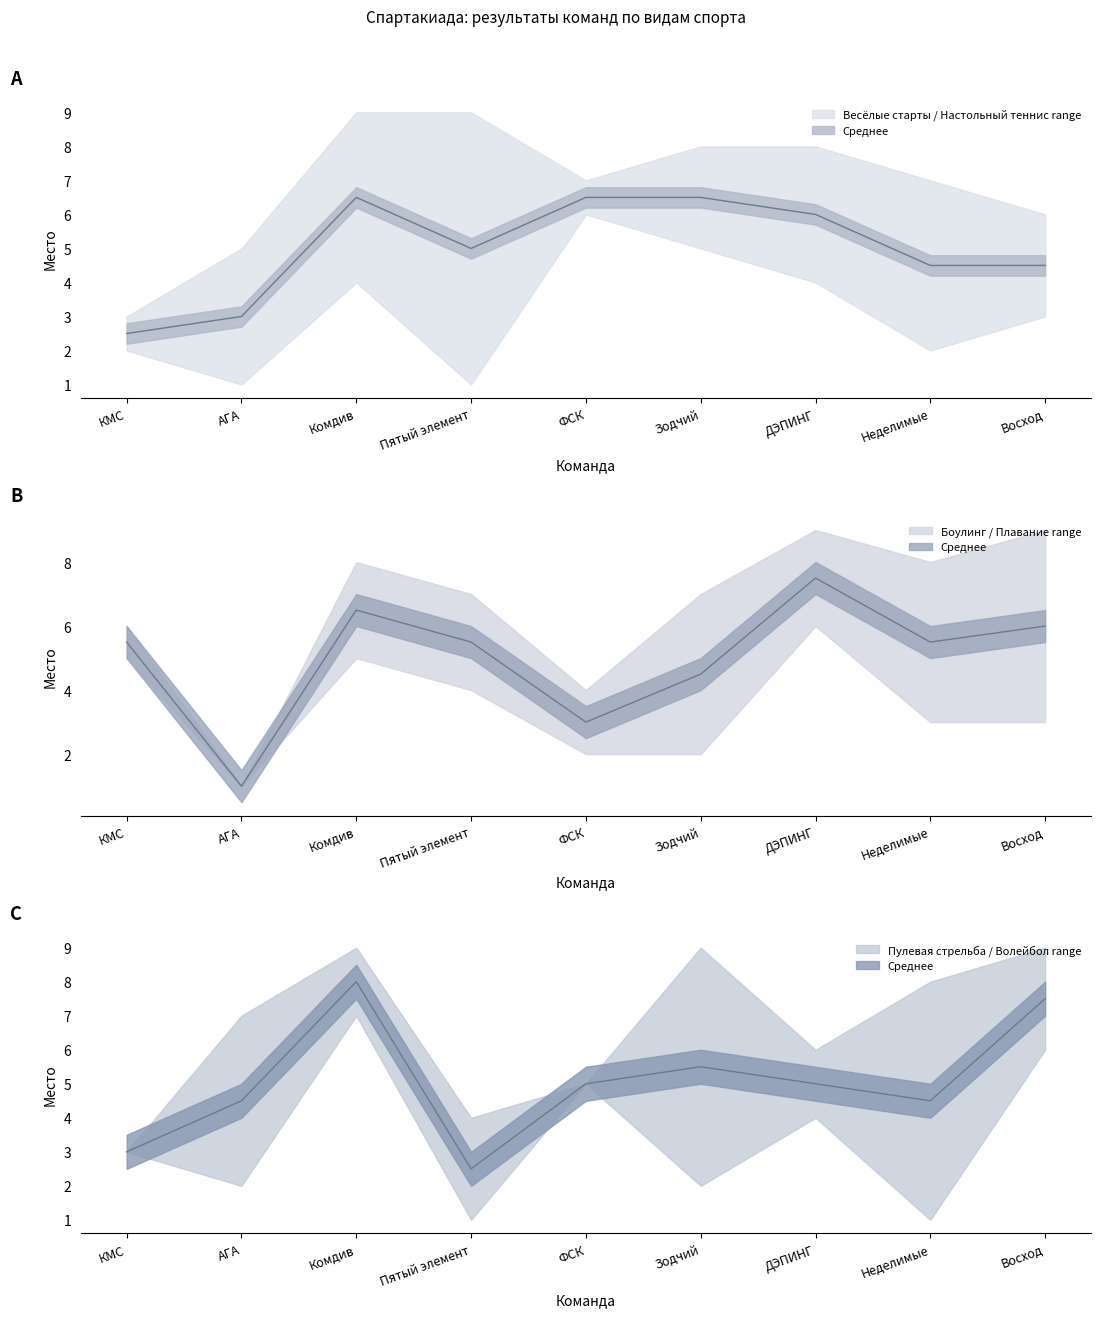

What is the smallest value displayed?

1